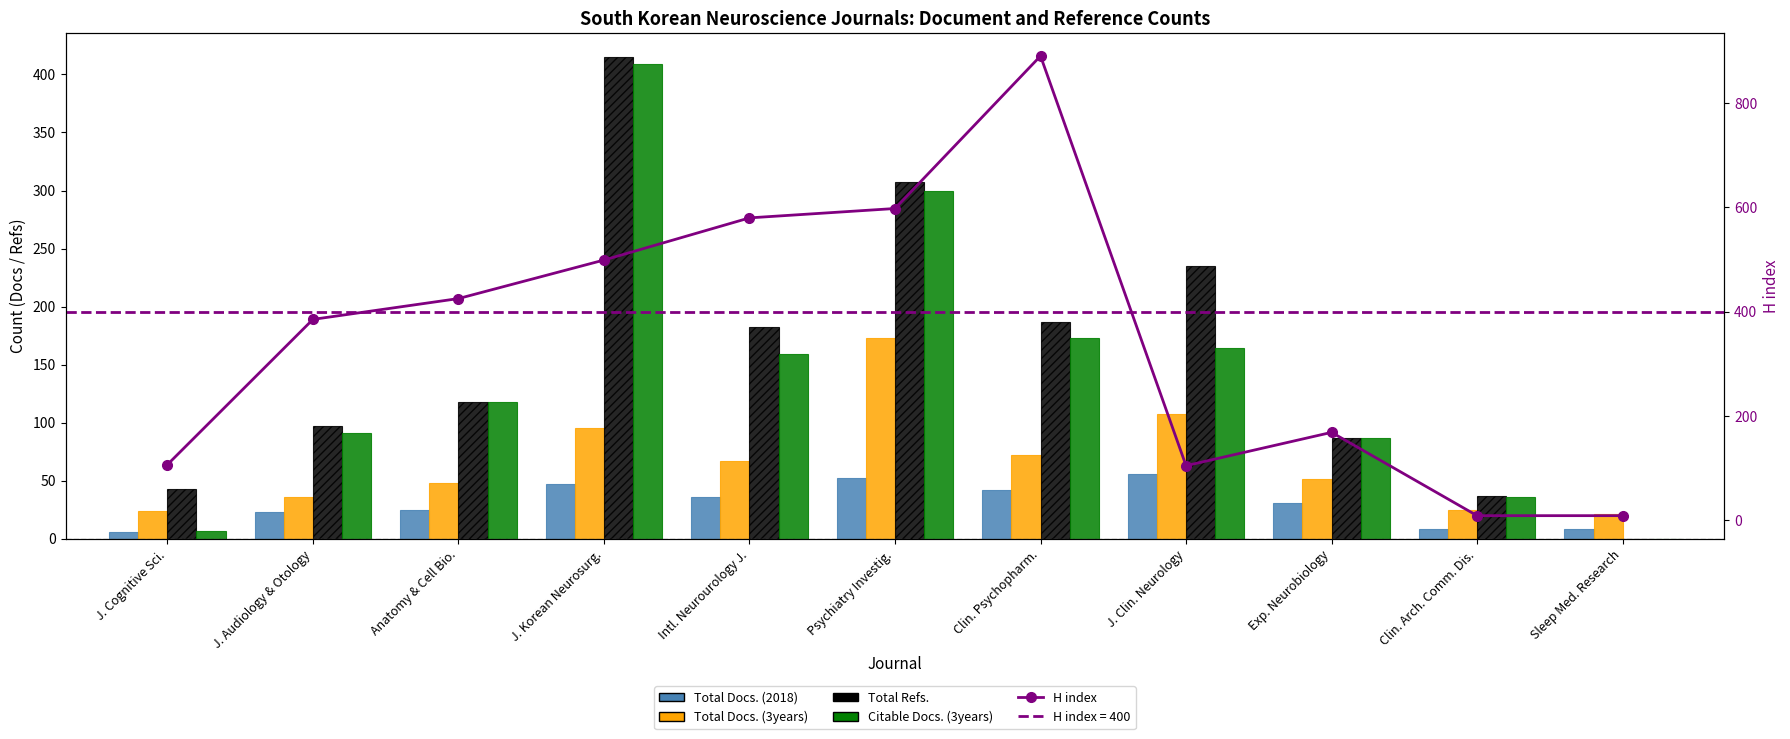

What is the sum of the Total Docs. (3years) values at J. Cognitive Sci. and Anatomy & Cell Bio.?

72